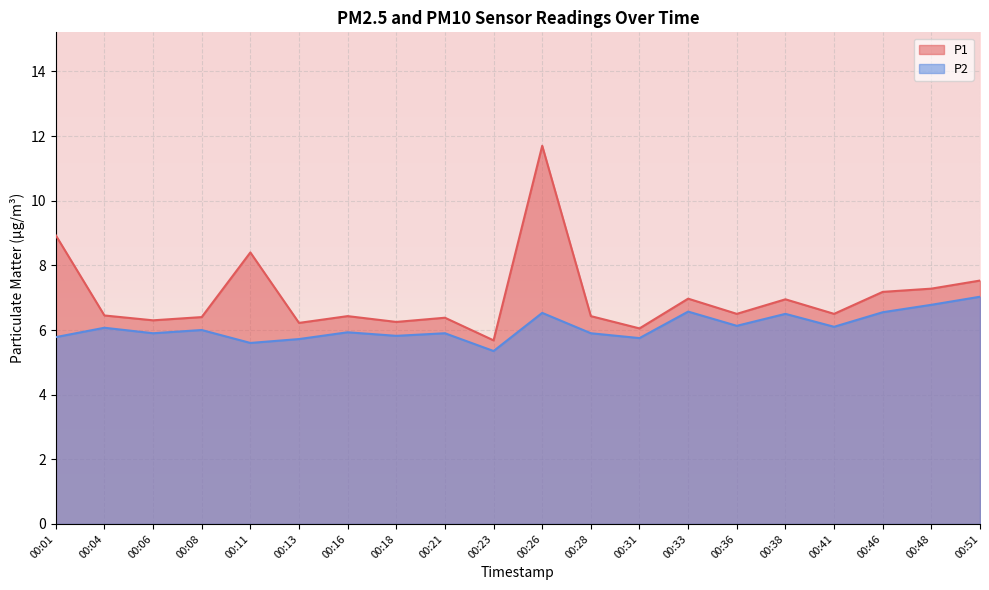

Which category has the highest value across all series?

00:26